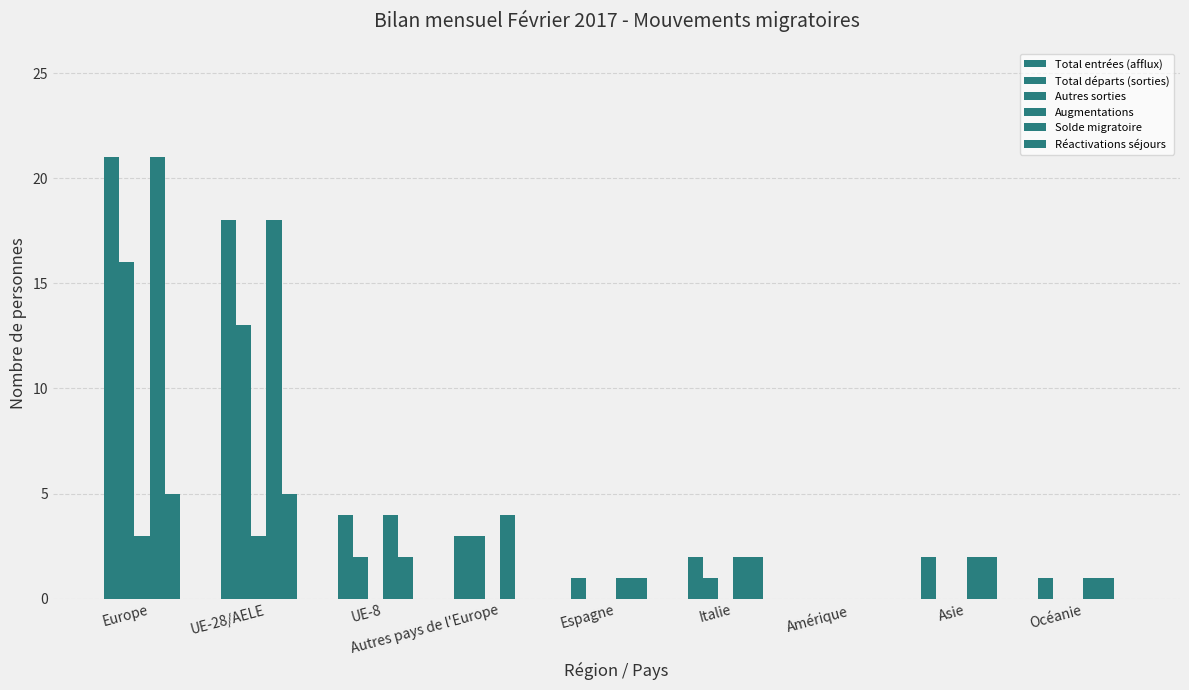

Count the number of categories in the chart.

9